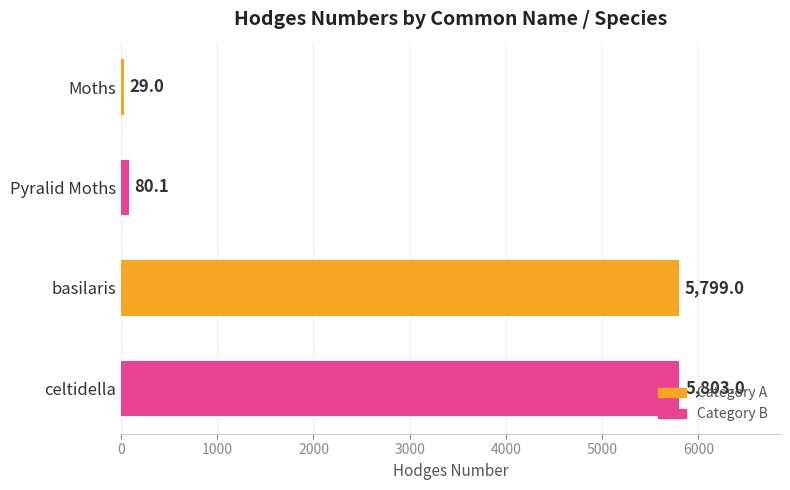

What is the ratio of the value at basilaris to the value at Pyralid Moths?

72.4